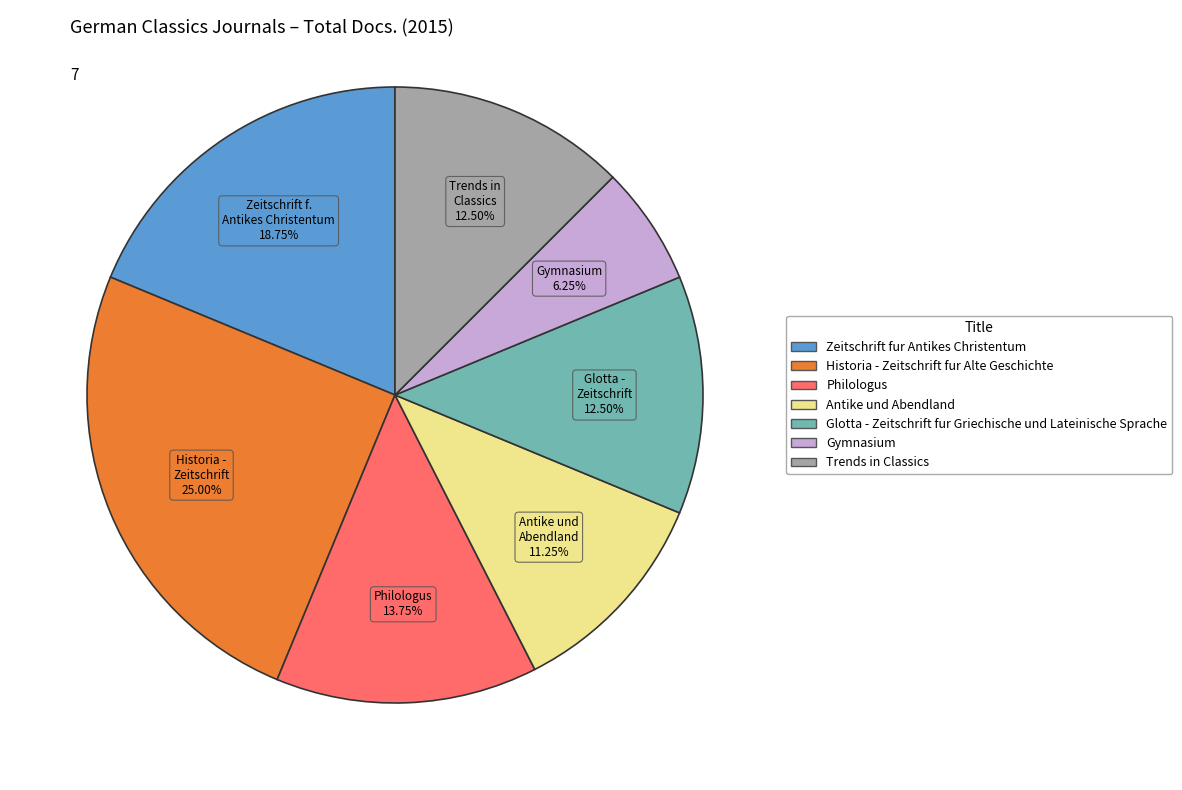

Does Historia - Zeitschrift fur Alte Geschichte represent more than half of the total?

No